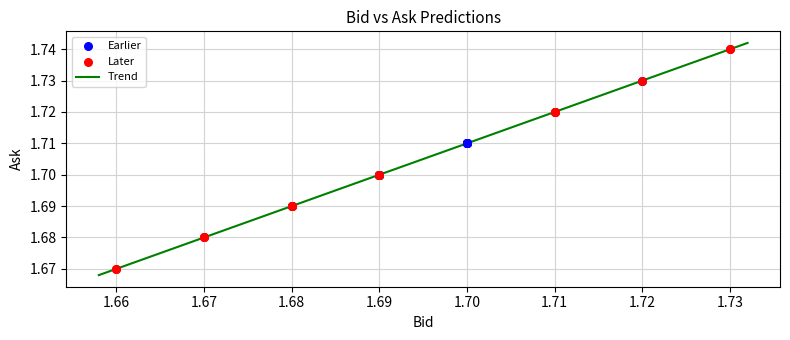

Which series reaches the maximum Y coordinate?

Later